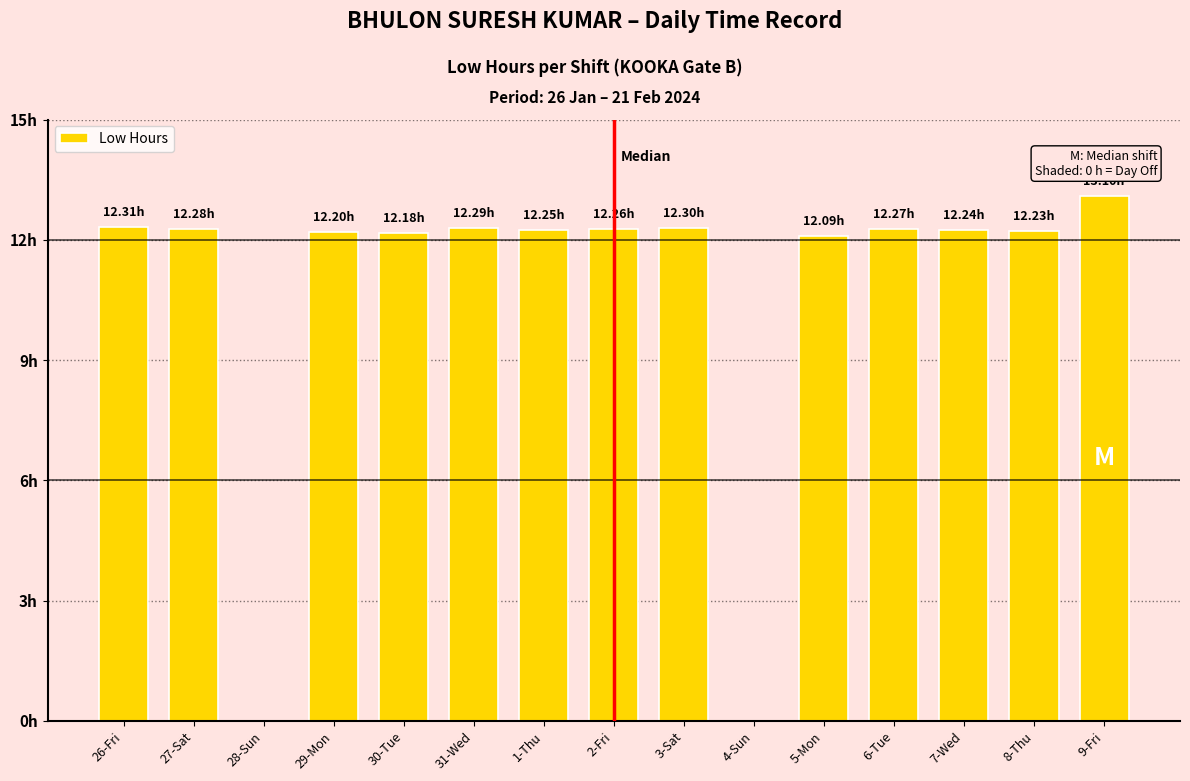

Are the bars horizontal?

No